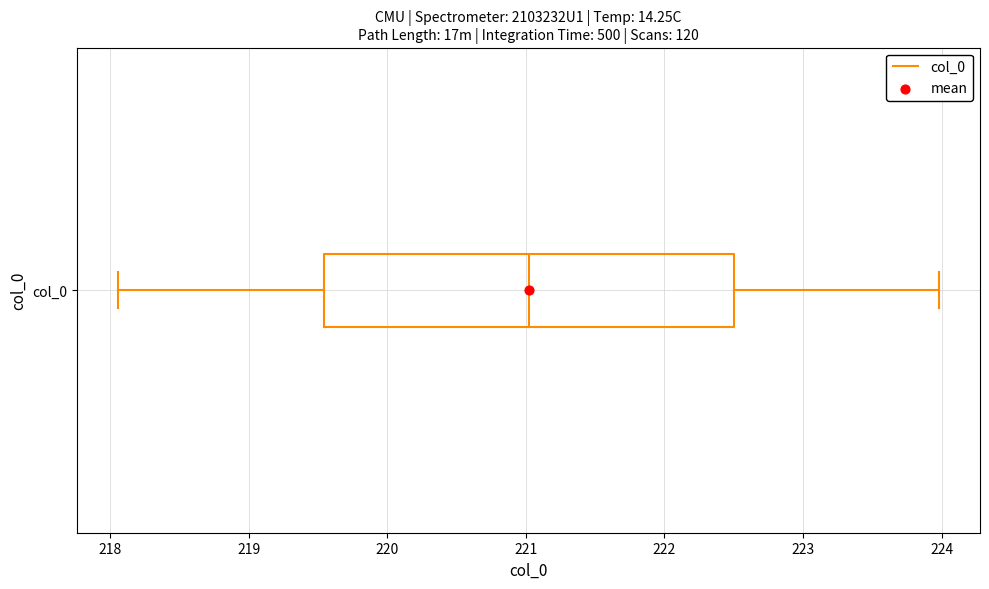

Read this box plot against the x-axis: the position of the median line, the range covered by the box, and the ends of both whiskers. The values are not printed on the chart, so give them approximately, as read against the axis.

median 221.0, box 219.5 to 222.5, whiskers 218.1 to 224.0